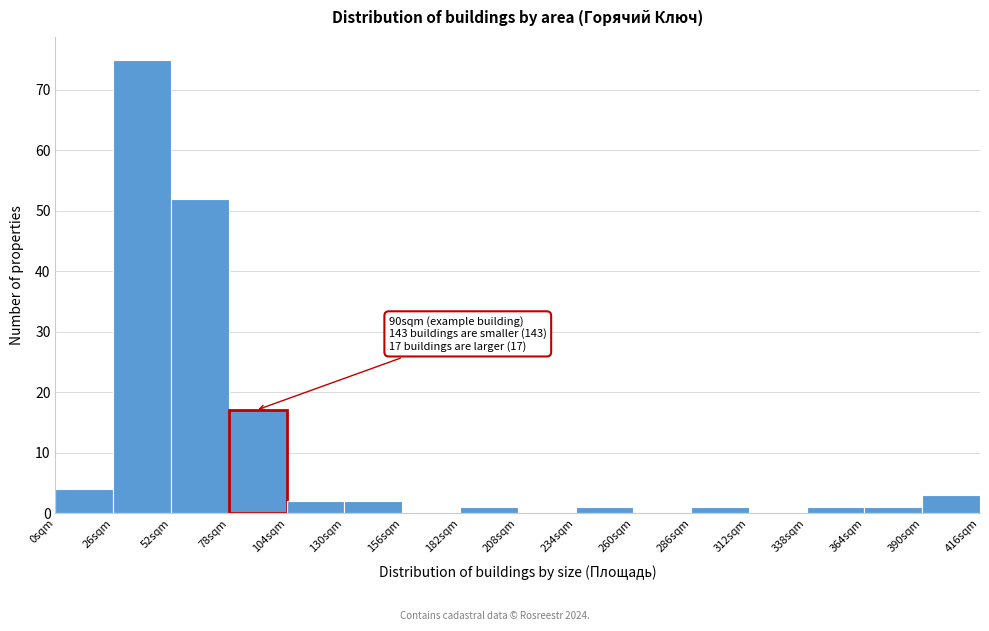

Over which range of the x-axis is the bar tallest?

26 to 52